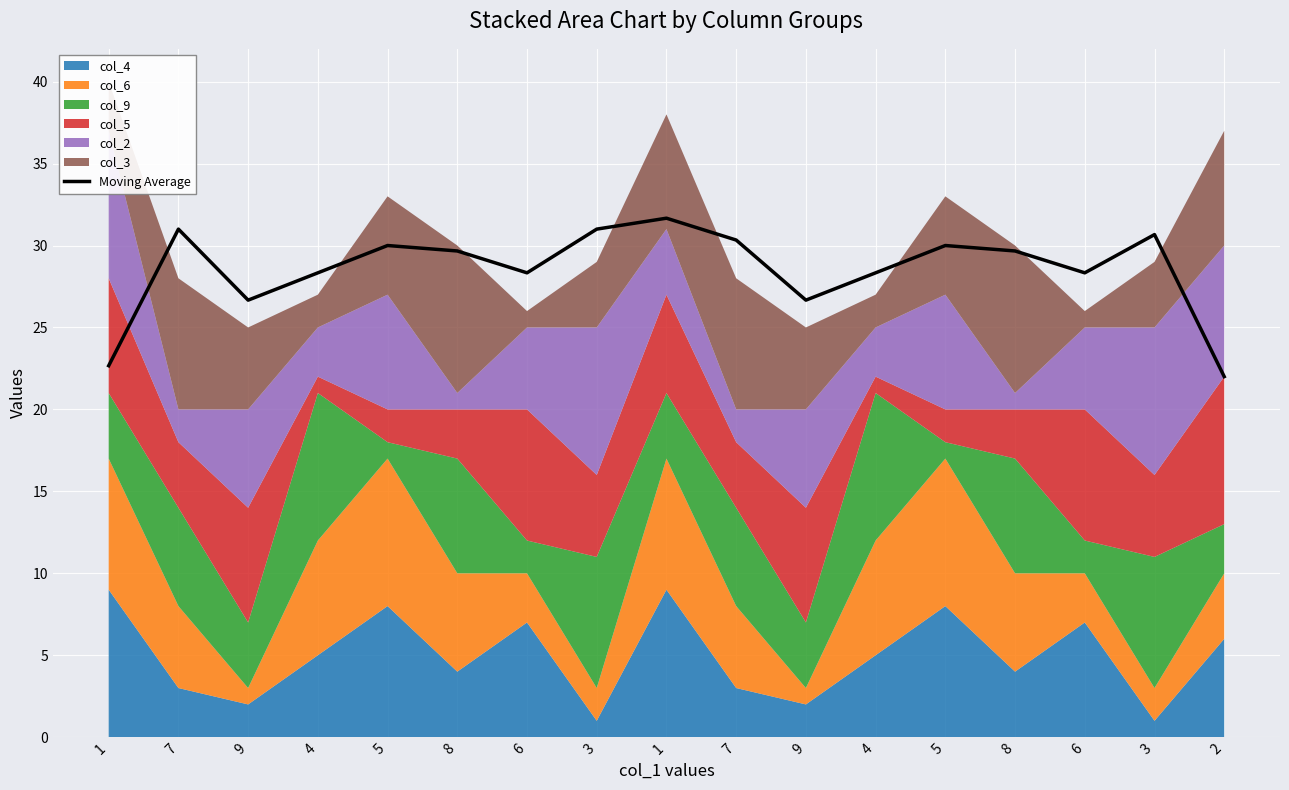

Where is the first local maximum?

7